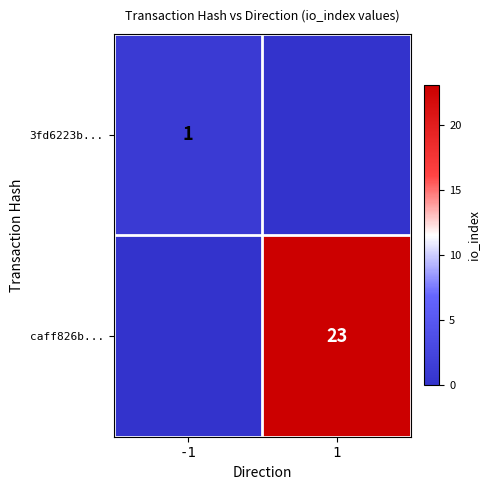

The 3fd6223b... series shows 2 at -1. True or false?

False